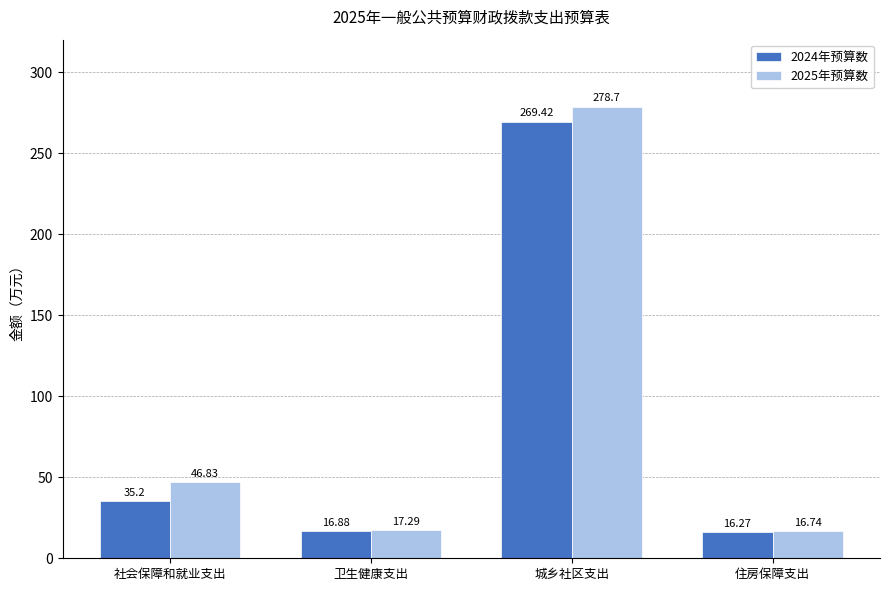

Reading left to right, extract all data points from this chart.

2024年预算数: 社会保障和就业支出=35.2	卫生健康支出=16.9	城乡社区支出=269.4	住房保障支出=16.3
2025年预算数: 社会保障和就业支出=46.8	卫生健康支出=17.3	城乡社区支出=278.7	住房保障支出=16.7